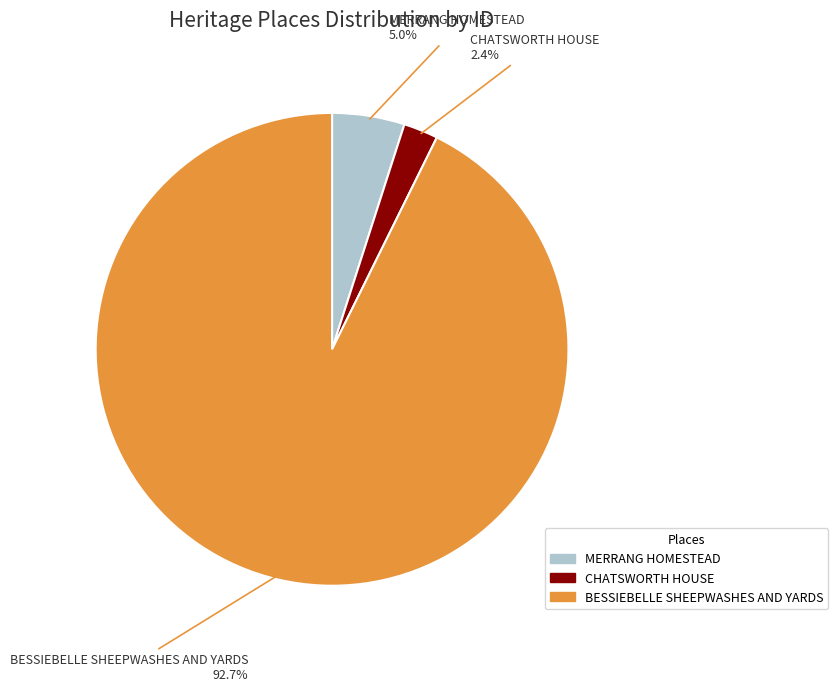

Is CHATSWORTH HOUSE the majority of the pie?

No